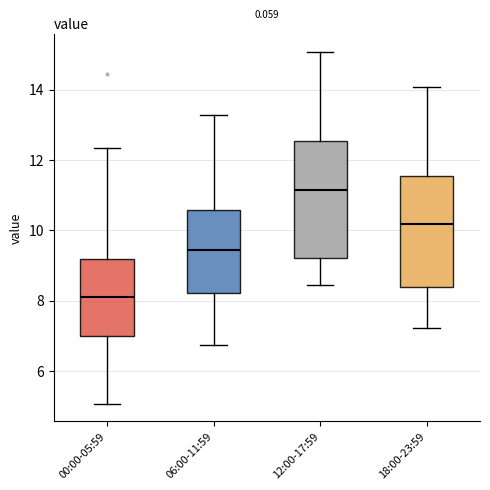

Which box has the highest median line?

12:00-17:59